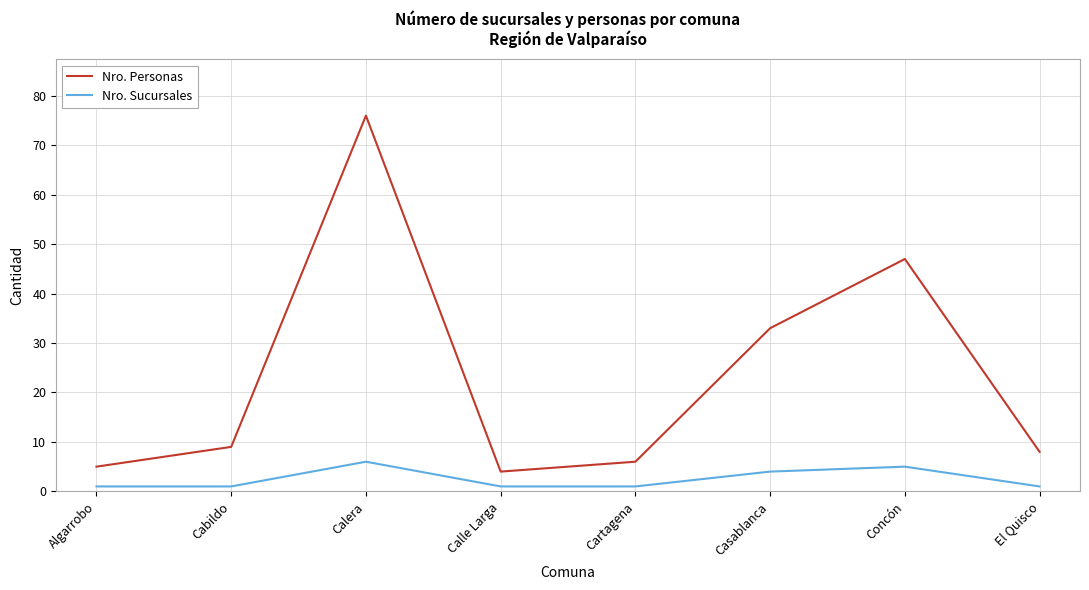

What is the difference between the maximum and second lowest values in the Nro. Sucursales series?

5